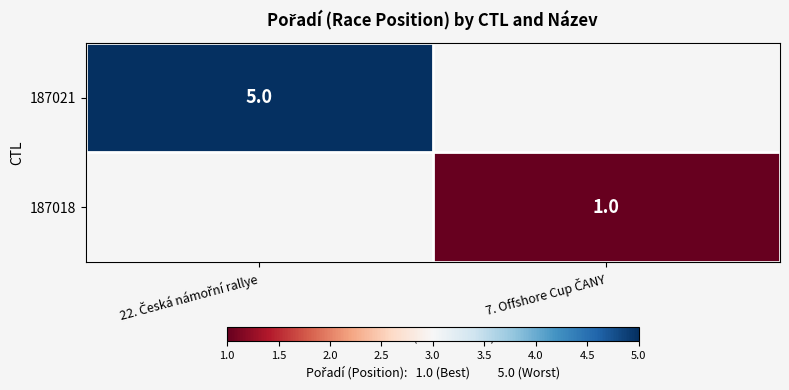

Rank the categories by 187021 value from highest to lowest.

22. Česká námořní rallye, 7. Offshore Cup ČANY